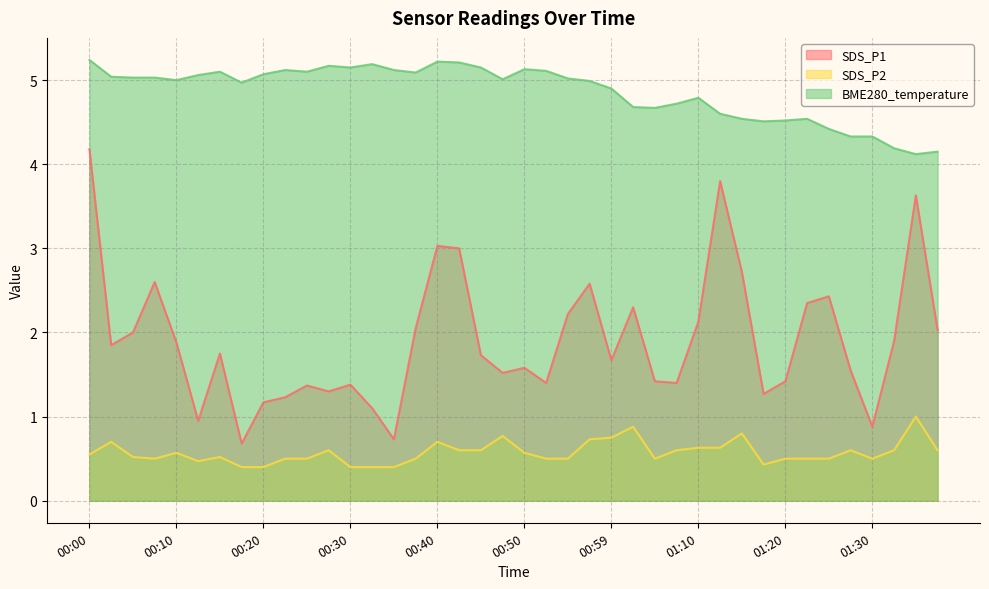

At how many categories does at least one series exceed 5?

21